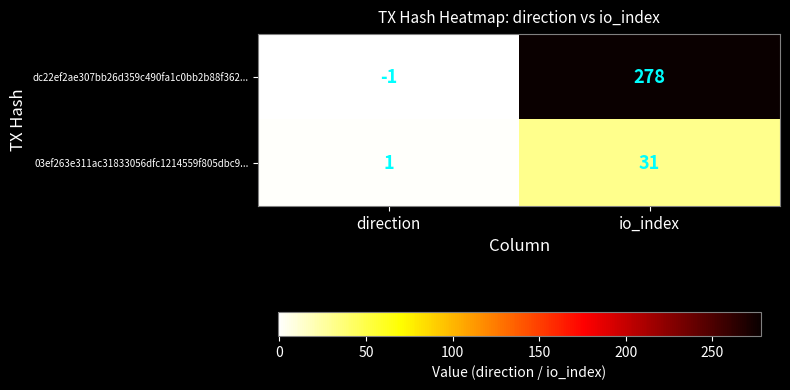

Which category has the lowest value across all series?

direction